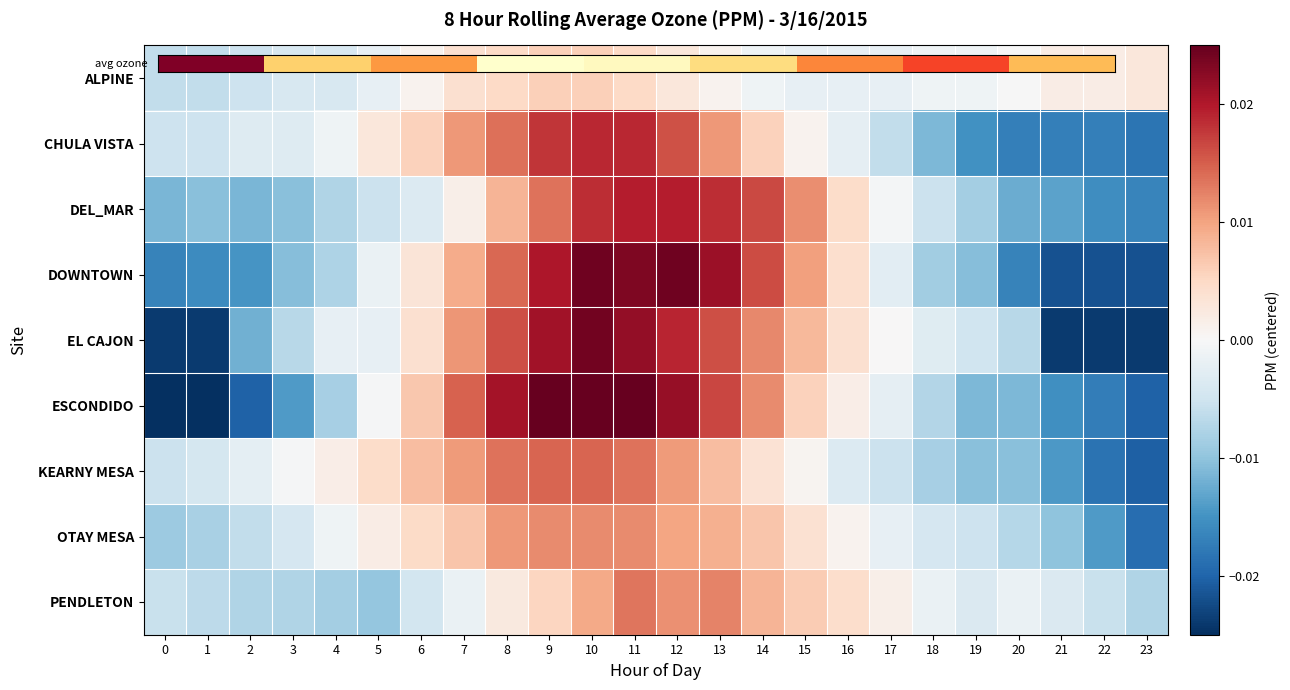

At which category is the sum across all series the highest?

10